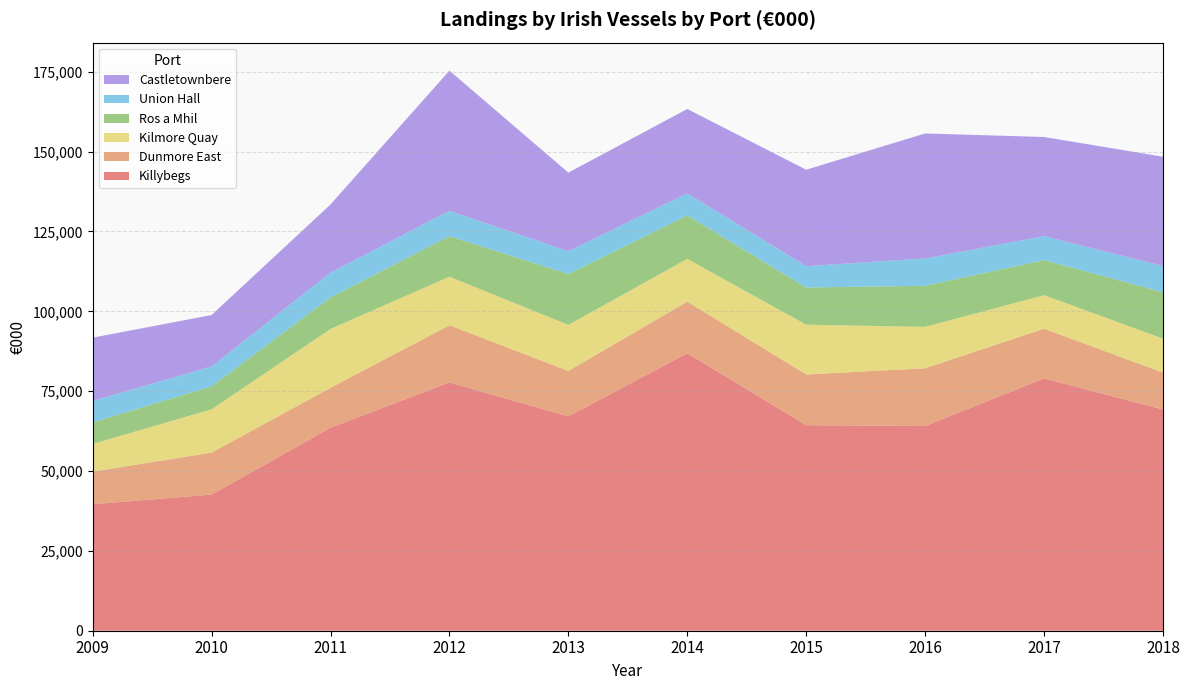

Reading right to left, extract all data points from this chart.

Killybegs: 2018=69252	2017=79003	2016=64108	2015=64350	2014=86878	2013=67112	2012=77738	2011=63562	2010=42633	2009=39589
Dunmore East: 2018=11573	2017=15566	2016=18068	2015=15881	2014=16171	2013=14234	2012=17899	2011=12485	2010=13138	2009=10208
Kilmore Quay: 2018=10620	2017=10483	2016=12952	2015=15580	2014=13372	2013=14398	2012=15204	2011=18432	2010=13547	2009=8680
Ros a Mhil: 2018=14539	2017=10974	2016=12877	2015=11654	2014=13615	2013=15933	2012=12689	2011=9893	2010=7199	2009=6739
Union Hall: 2018=8217	2017=7511	2016=8547	2015=6681	2014=6892	2013=7143	2012=7942	2011=7734	2010=6236	2009=6735
Castletownbere: 2018=34204	2017=31045	2016=39142	2015=30190	2014=26424	2013=24606	2012=43887	2011=21354	2010=16083	2009=19804